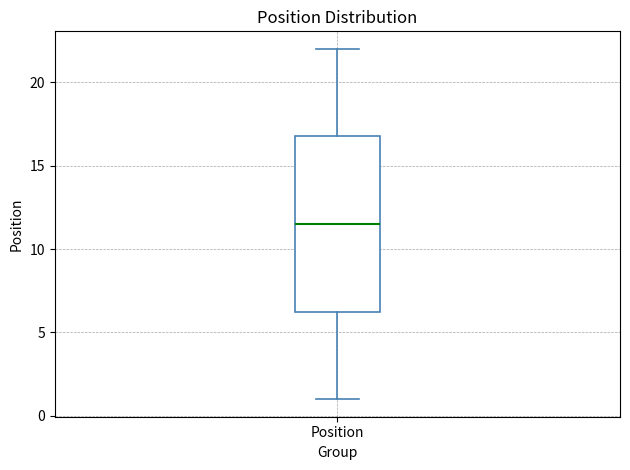

Where is the lower edge of the box for Position on the y-axis? The values are not printed on the chart, so give them approximately, as read against the axis.

6.5